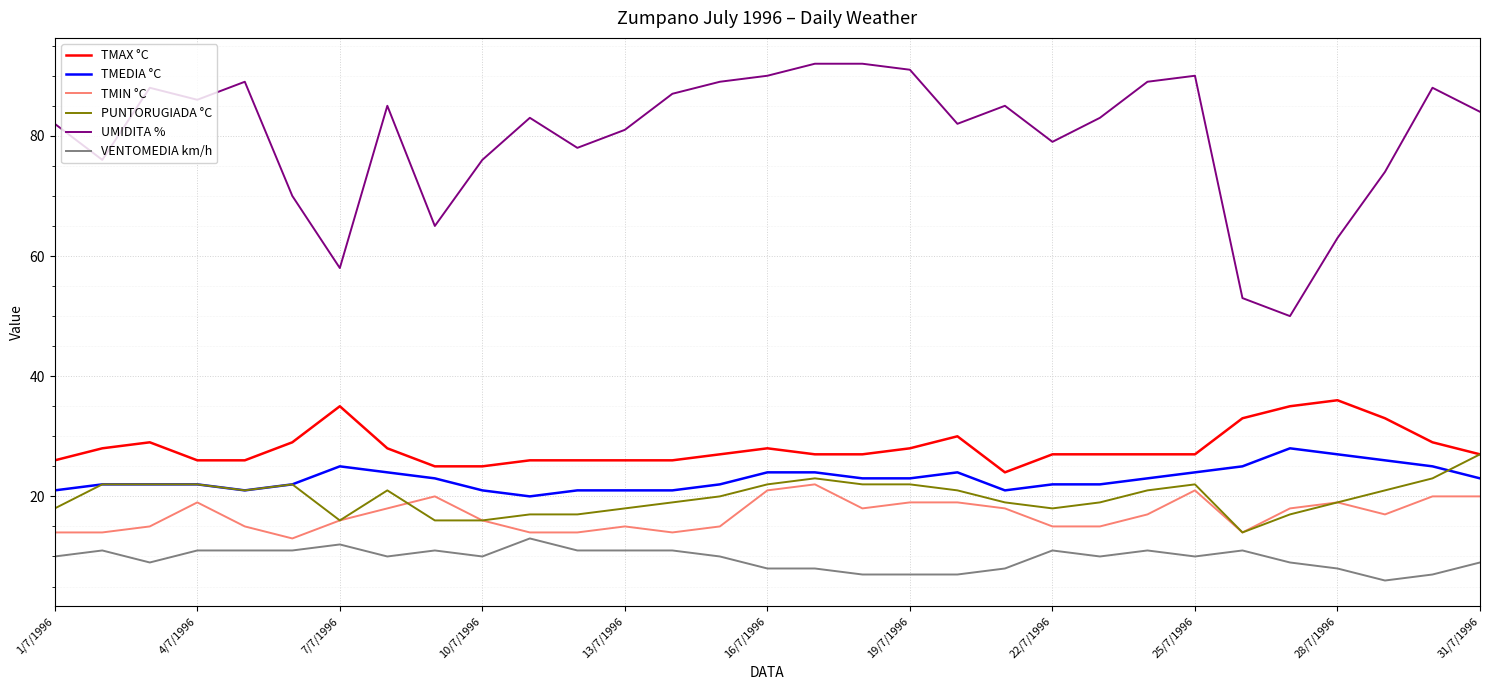

True or false: UMIDITA % and VENTOMEDIA km/h cross at least once.

False